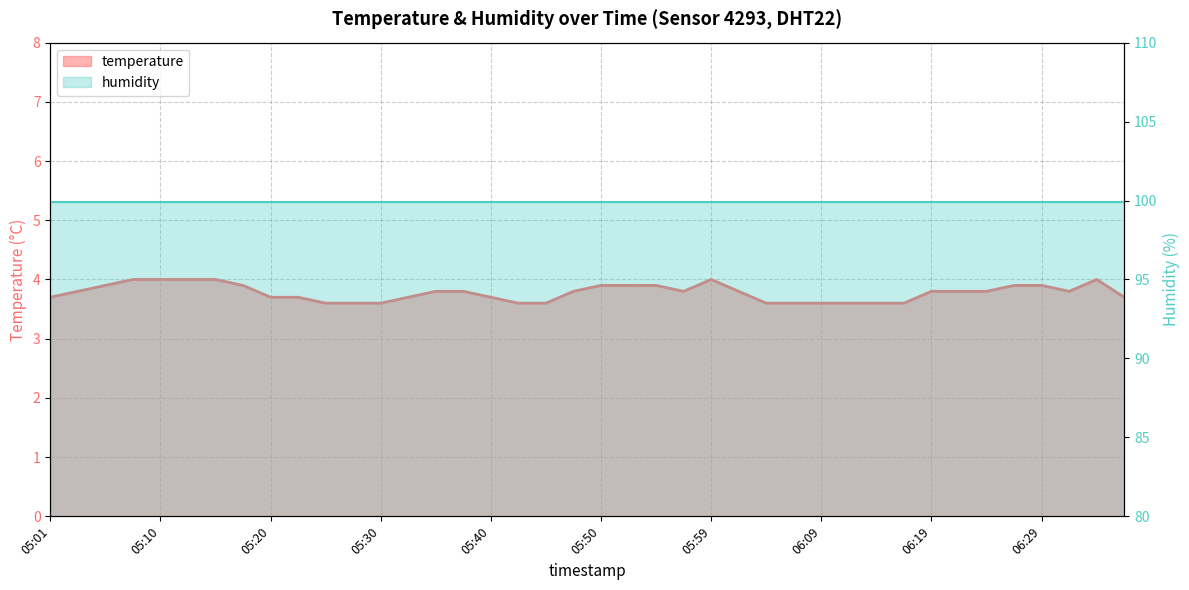

Is it true that the value at 05:18 is 3.9?

True